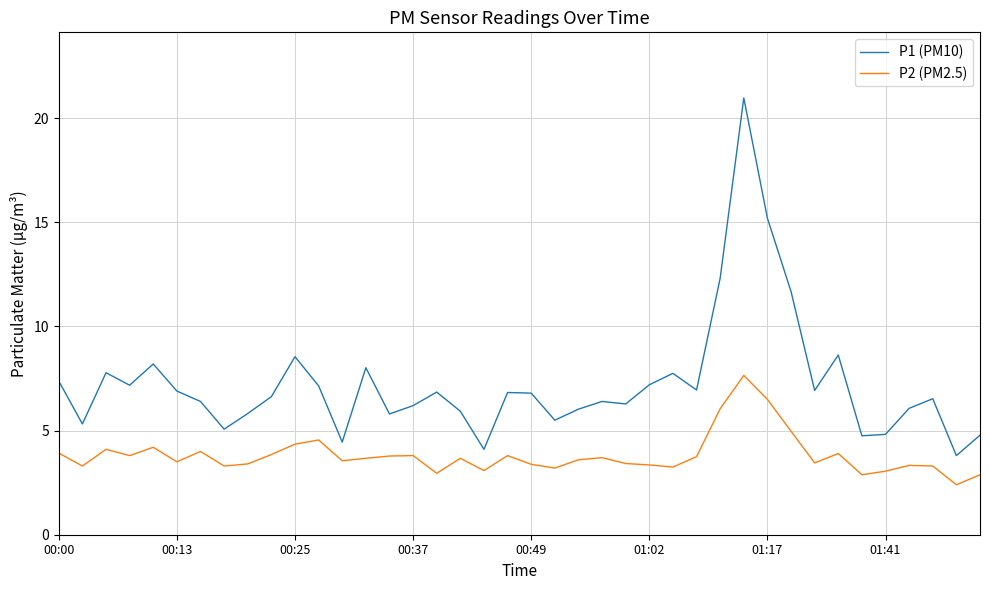

What is the maximum value shown in the chart?

21.0